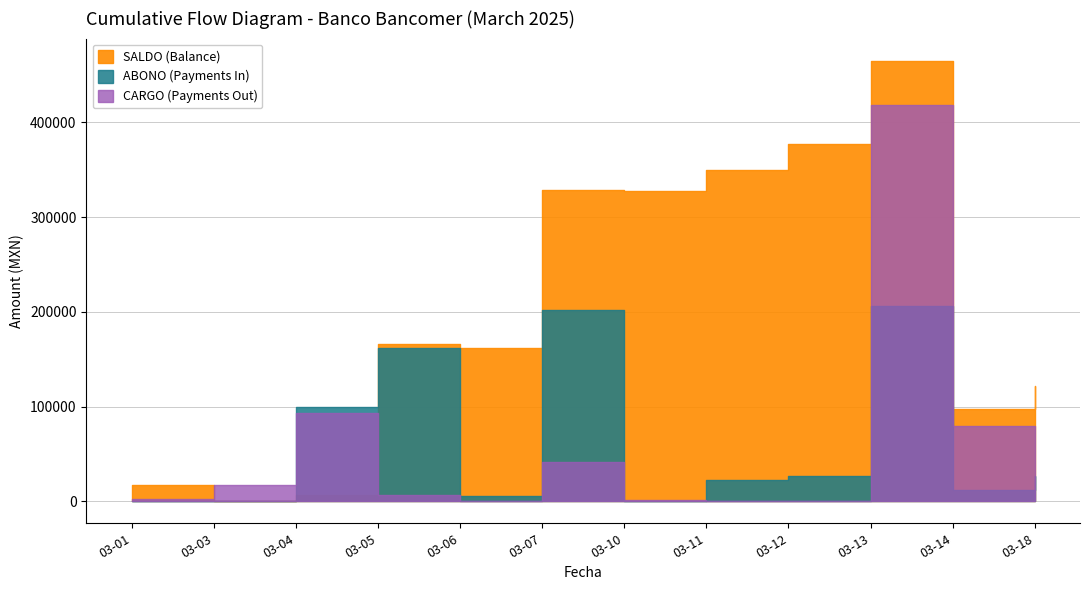

List the labels in order of SALDO (Balance) value, largest first.

03-13, 03-12, 03-11, 03-07, 03-10, 03-05, 03-06, 03-18, 03-14, 03-01, 03-04, 03-03